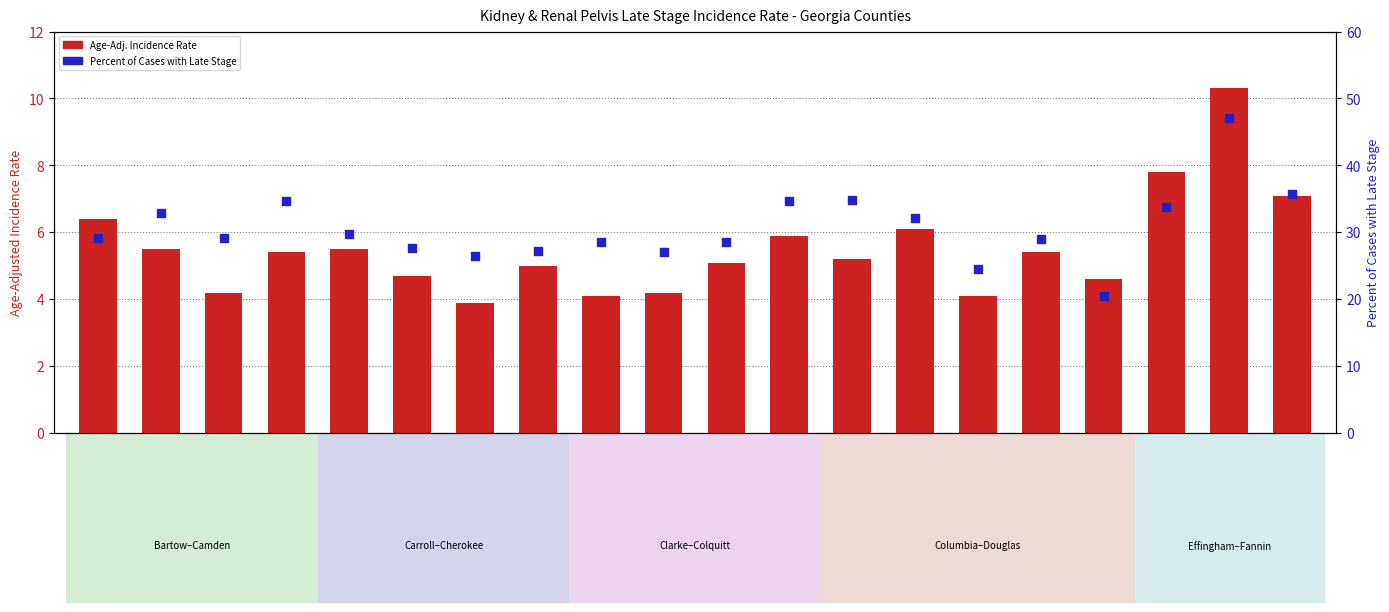

What is the total value across all series at Dougherty?

34.4